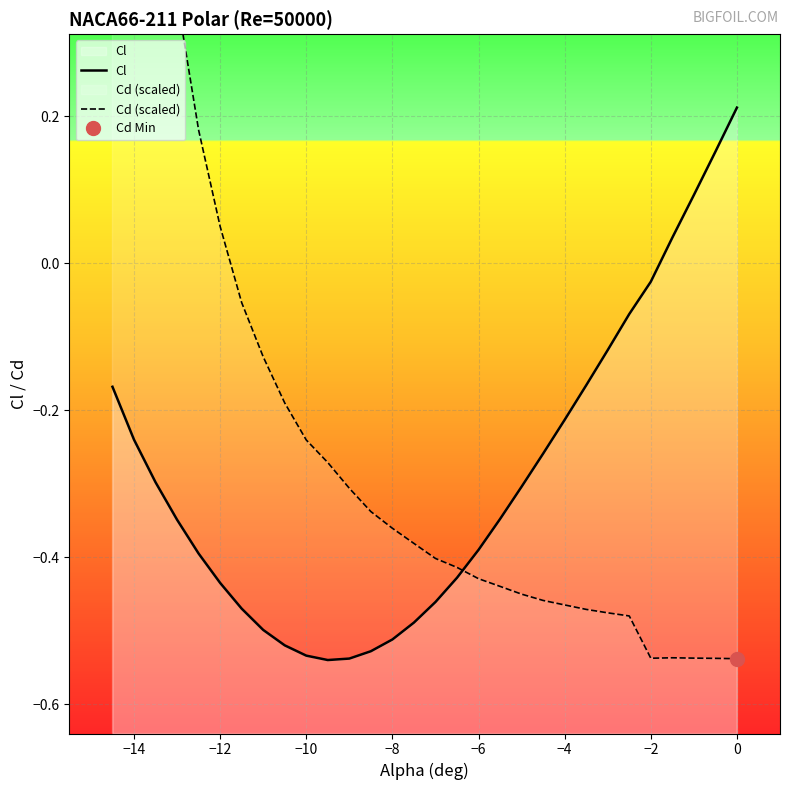

Reading left to right, what are all the values shown in this chart?

Cl: -0.2	-0.2	-0.3	-0.3	-0.4	-0.4	-0.5	-0.5	-0.5	-0.5	-0.5	-0.5	-0.5	-0.5	-0.5	-0.5	-0.4	-0.4	-0.3	-0.3	-0.3	-0.2	-0.2	-0.1	-0.1	-0.0	0.0	0.1	0.2	0.2
Cd: 0.4	0.4	0.5	0.4	0.2	0.1	-0.1	-0.1	-0.2	-0.2	-0.3	-0.3	-0.3	-0.4	-0.4	-0.4	-0.4	-0.4	-0.4	-0.5	-0.5	-0.5	-0.5	-0.5	-0.5	-0.5	-0.5	-0.5	-0.5	-0.5